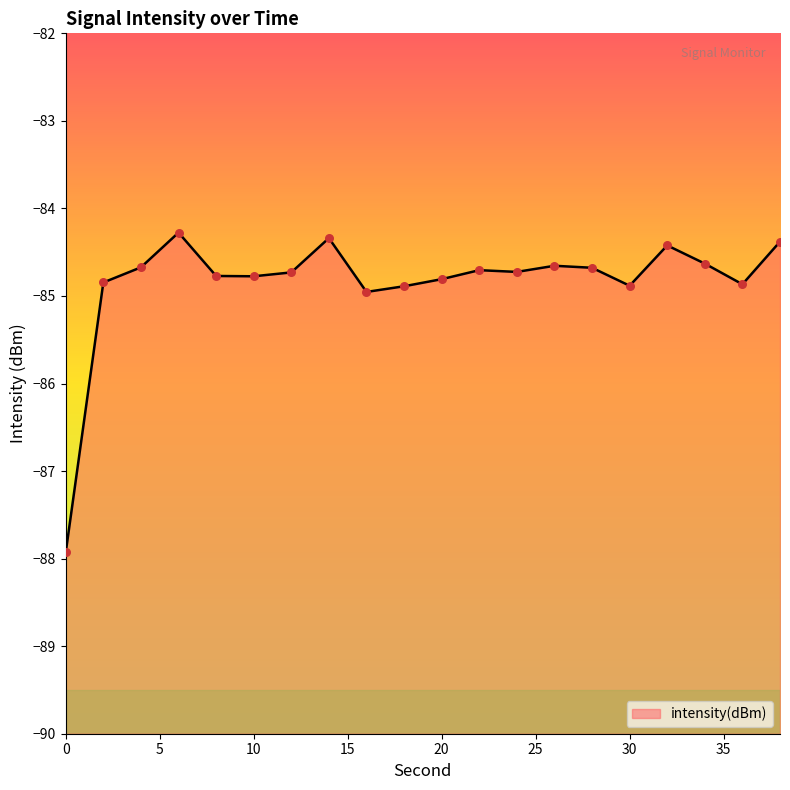

What is the change in value from 6 to 38?

-0.1